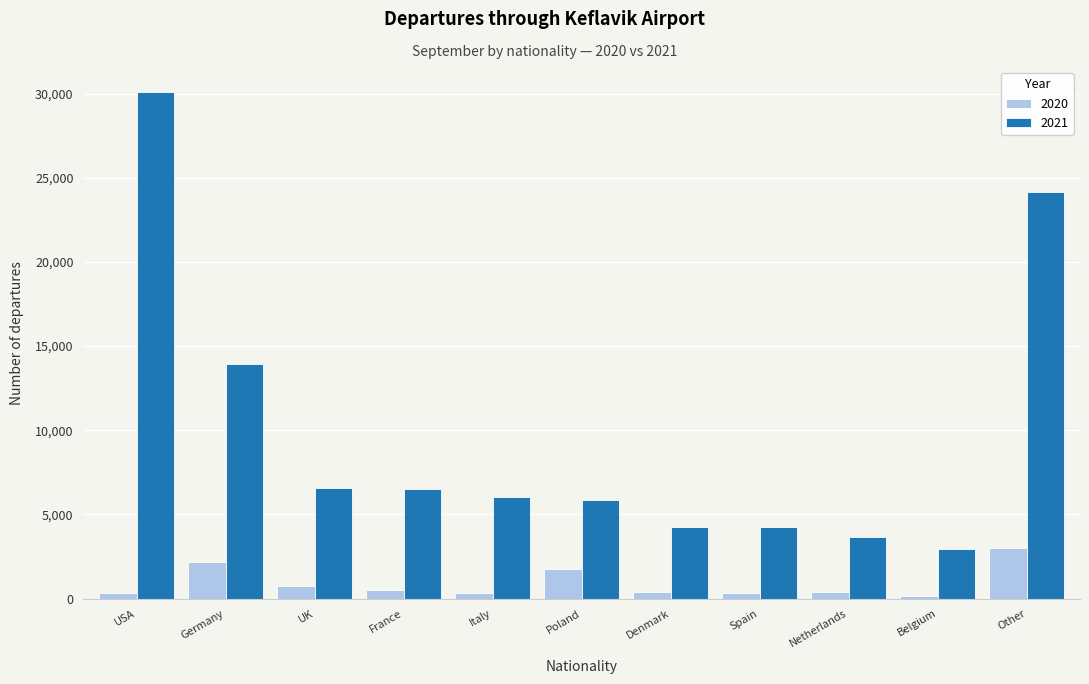

At Poland, list the series in order from smallest to largest.

2020, 2021